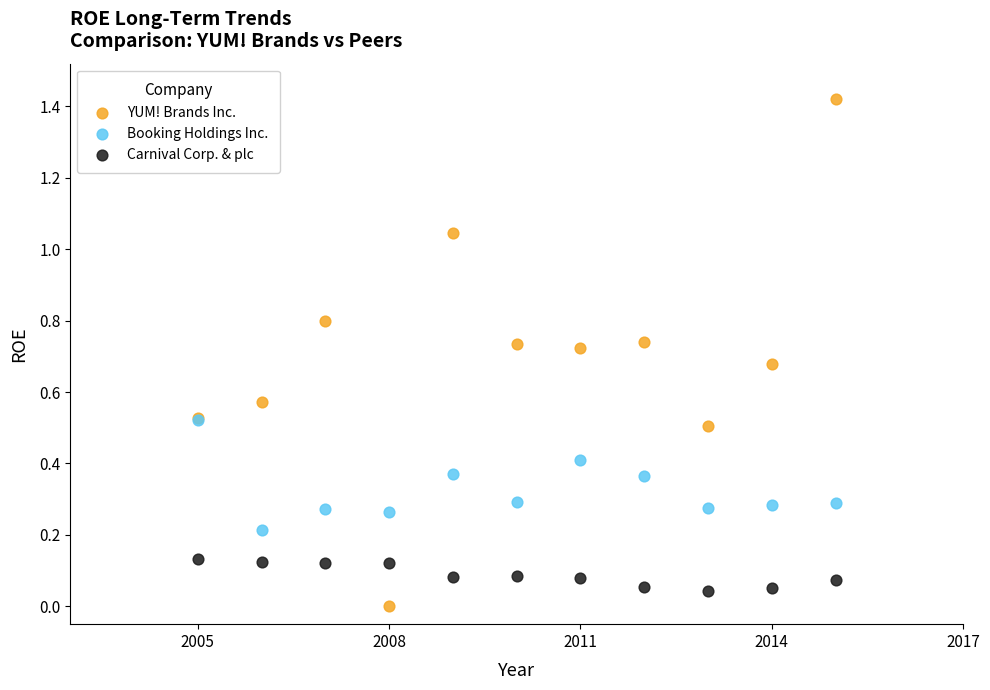

Which series contains the lowest Y value?

YUM! Brands Inc.